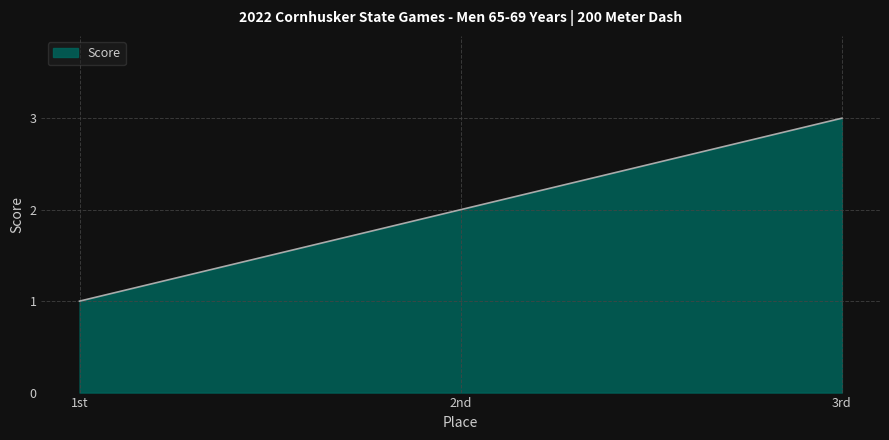

Count the values in the range 1 to 3.

3